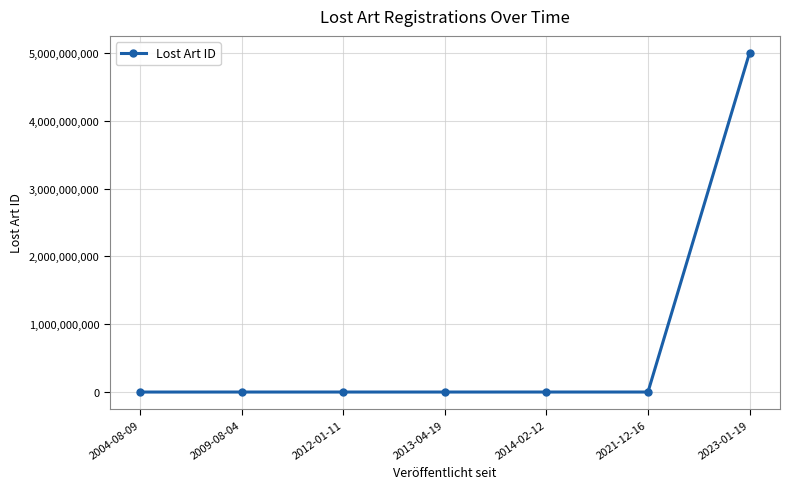

Is this an area chart (filled region under the line)?

No